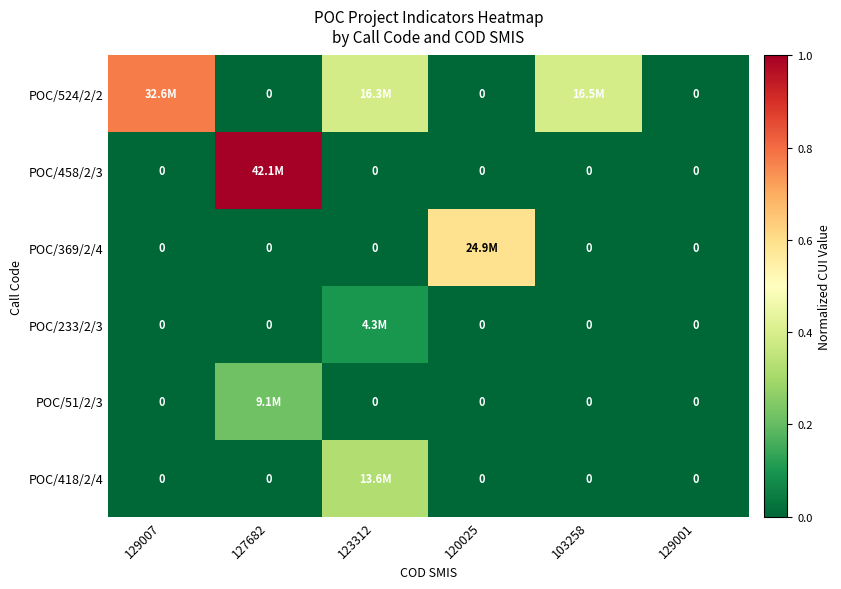

Rank the categories by POC/524/2/2 value from highest to lowest.

129007, 103258, 123312, 127682, 120025, 129001